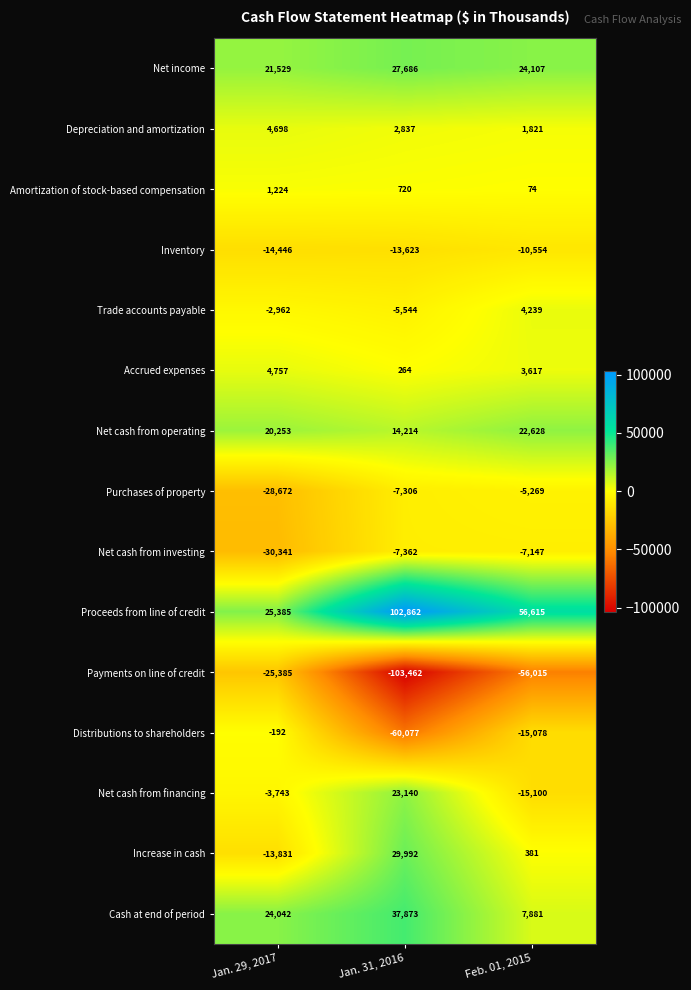

Between Jan. 29, 2017 and Feb. 01, 2015, which series saw the biggest shift?

Proceeds from line of credit